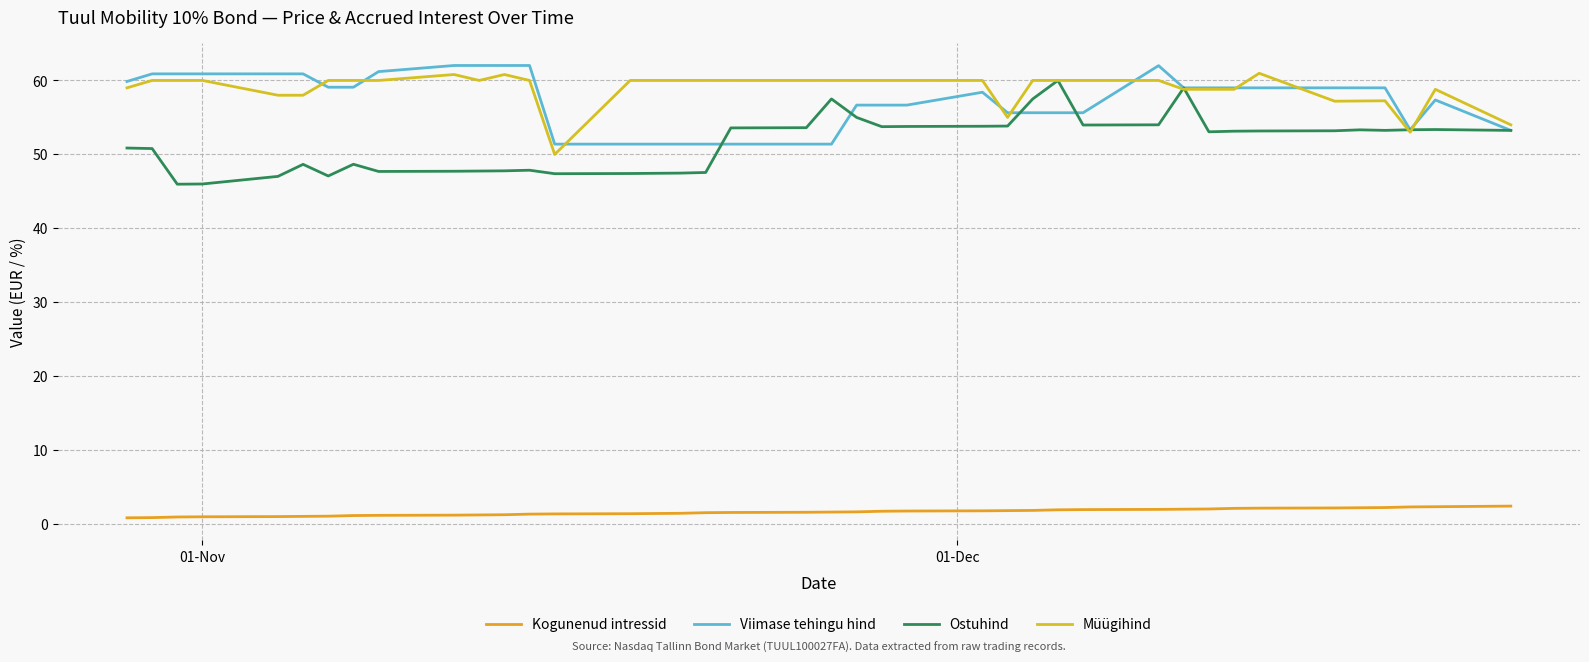

True or false: Müügihind and Kogunenud intressid cross at least once.

False